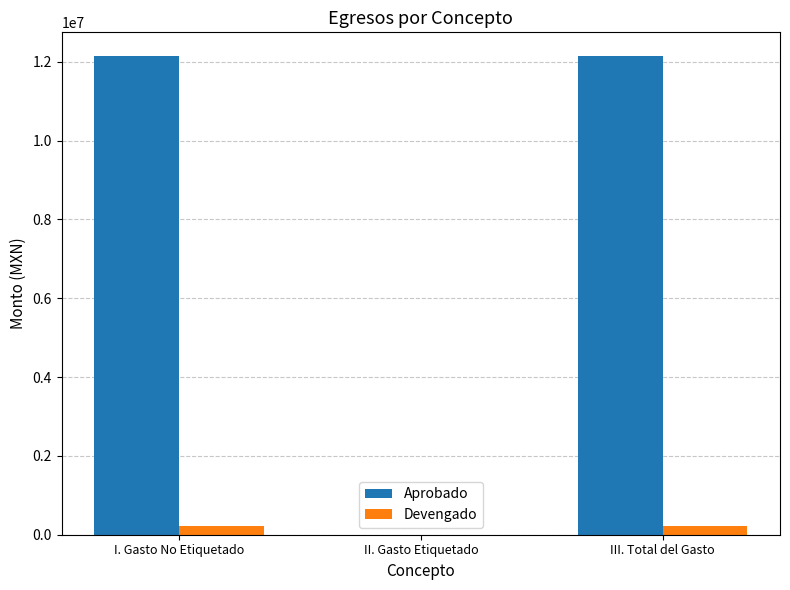

What are all the series names shown in the legend?

Aprobado, Devengado